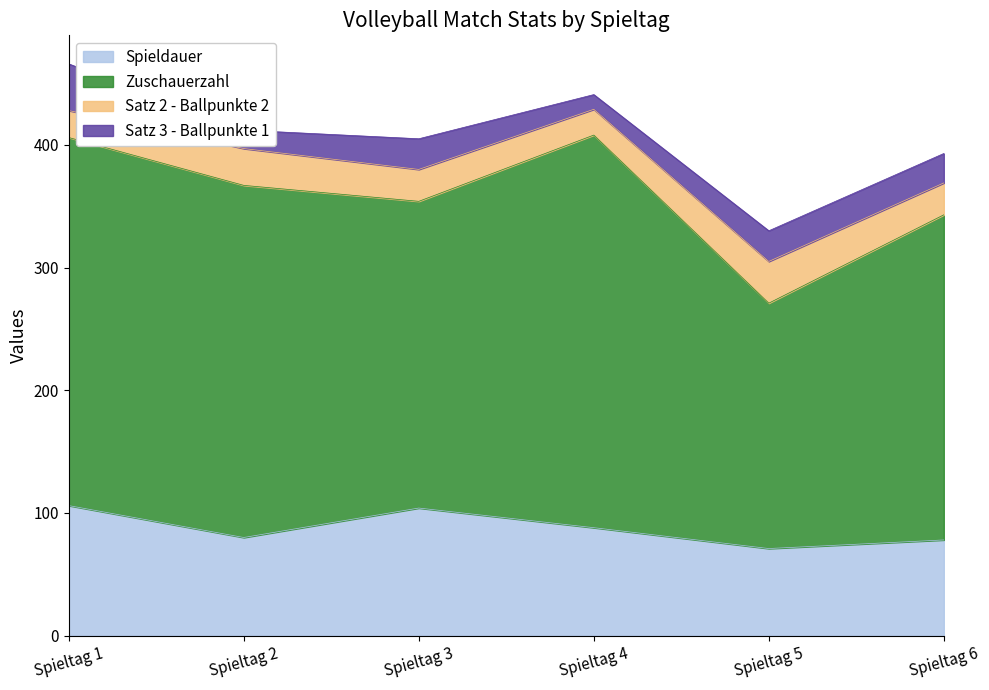

Reading left to right, extract all data points from this chart.

Spieldauer: 106	80	104	88	71	78
Zuschauerzahl: 300	287	250	320	200	265
Satz 2 - Ballpunkte 2: 22	30	26	21	34	26
Satz 3 - Ballpunkte 1: 38	15	25	12	25	24